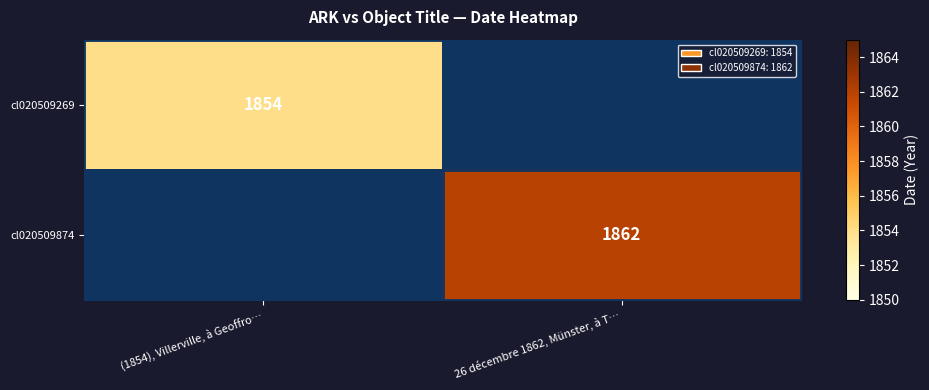

True or false: cl020509874 has a value of 458 at 26 décembre 1862, Münster, à T….

False